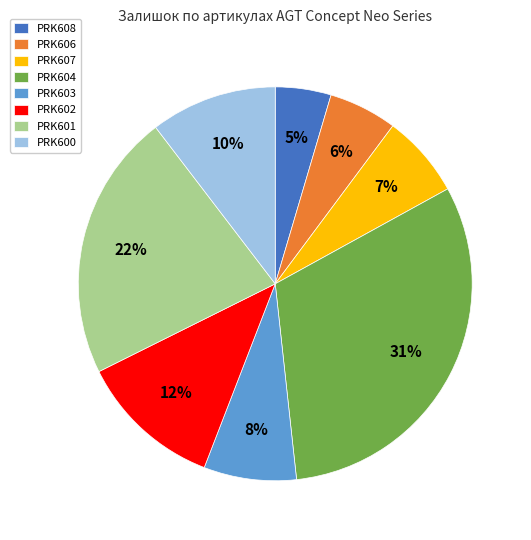

Count the number of slices in the pie.

8